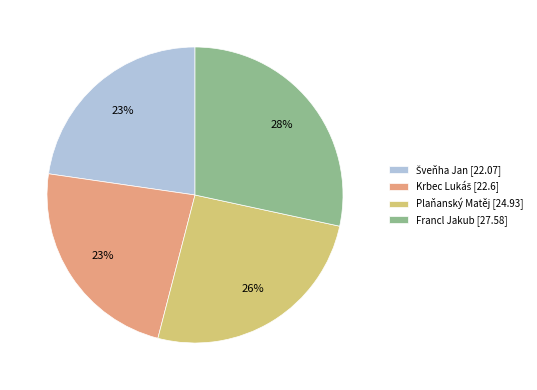

How many segments does this pie chart have?

4